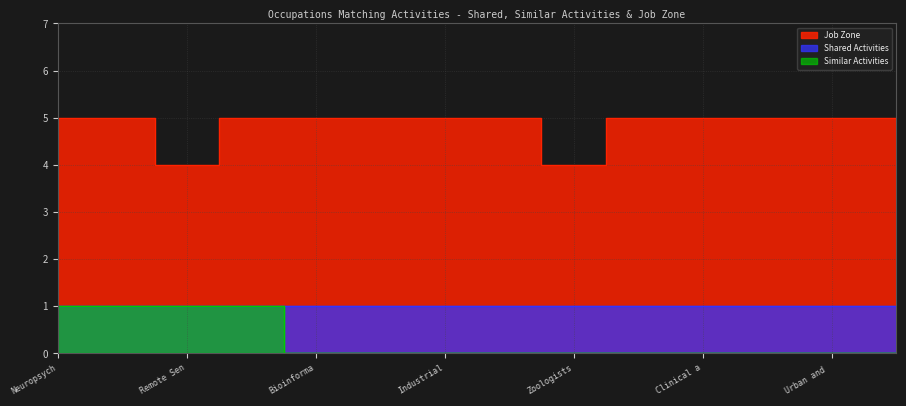

True or false: Similar Activities and Job Zone cross at least once.

False